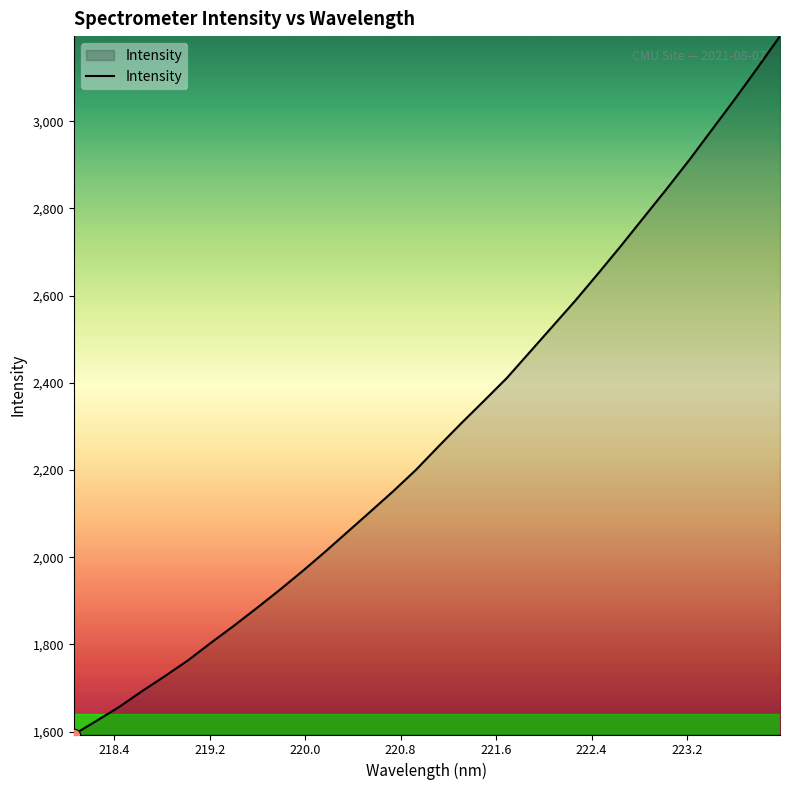

What is the difference between the maximum and minimum values?

1601.7